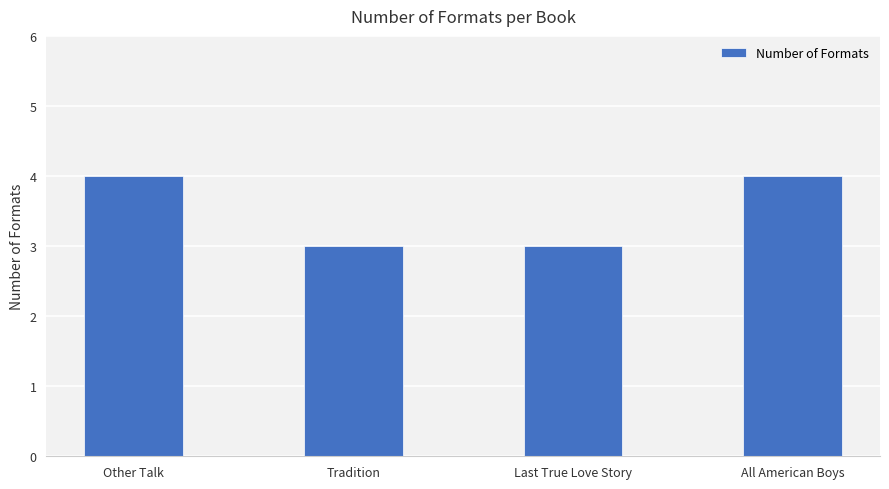

Count the values in the range 3 to 4.

4